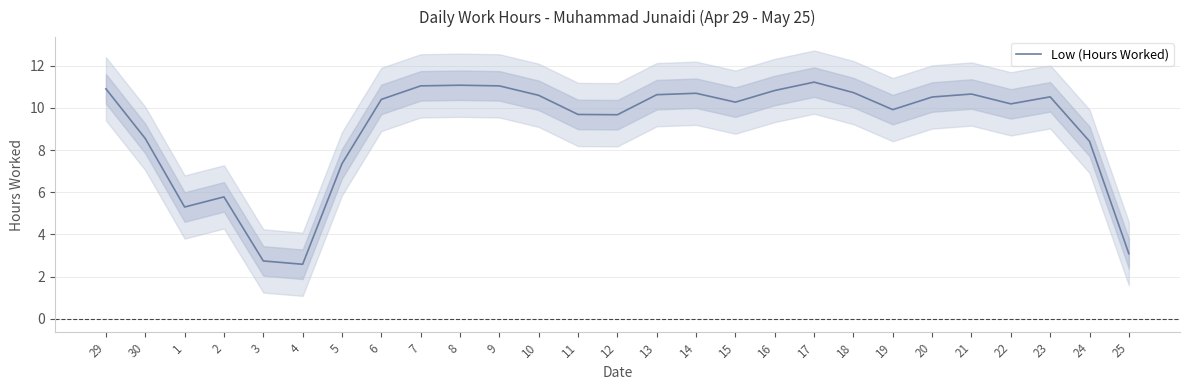

Rank the categories by value from highest to lowest.

17, 8, 7, 9, 29, 16, 18, 14, 21, 13, 10, 23, 20, 6, 15, 22, 19, 11, 12, 30, 24, 5, 2, 1, 25, 3, 4